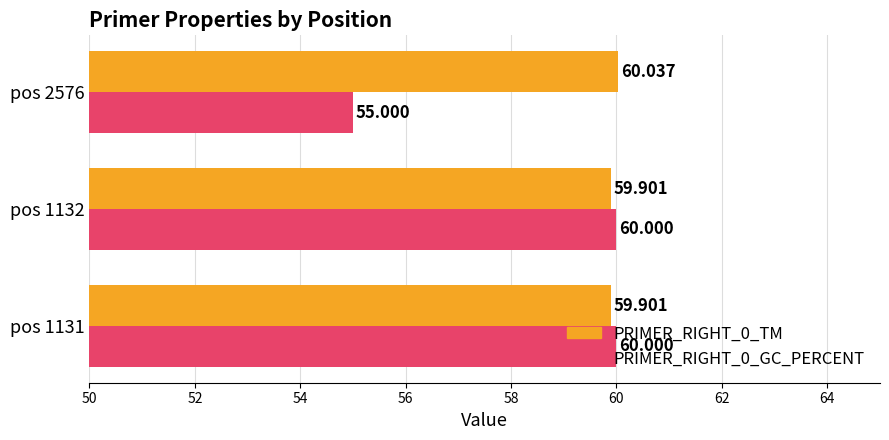

Which series has the largest range (max minus min)?

PRIMER_RIGHT_0_GC_PERCENT